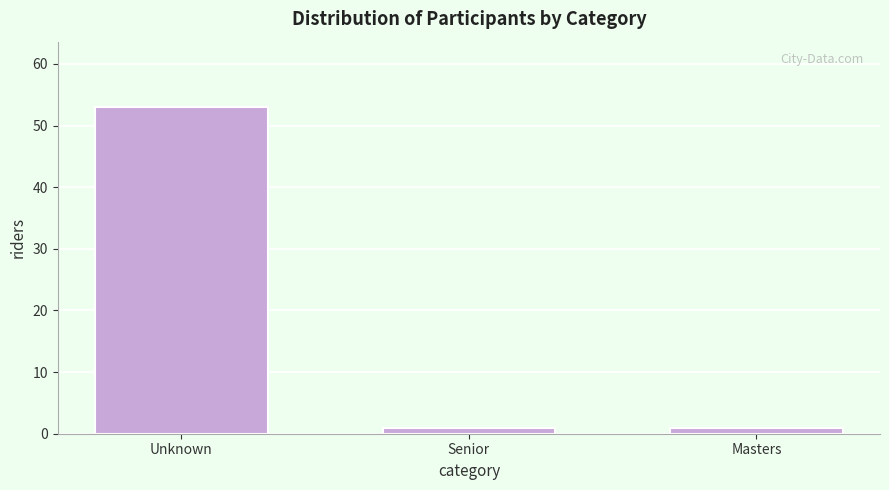

Reading left to right, extract all data points from this chart.

Unknown=53	Senior=1	Masters=1